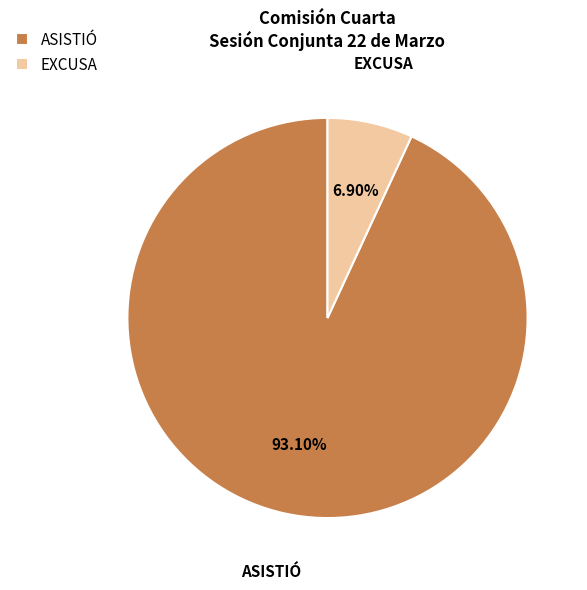

To the nearest percent, what is the difference between the largest and smallest slice percentages?

86%